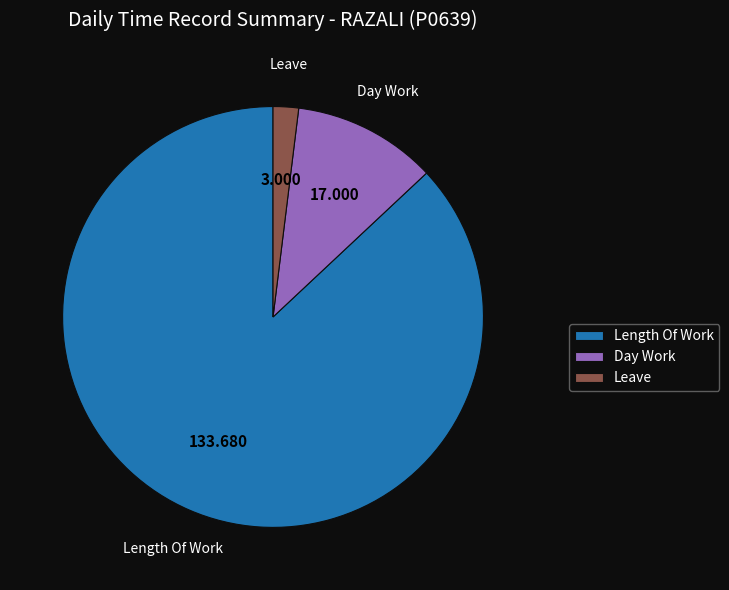

True or false: Length Of Work accounts for 87% of the total.

True